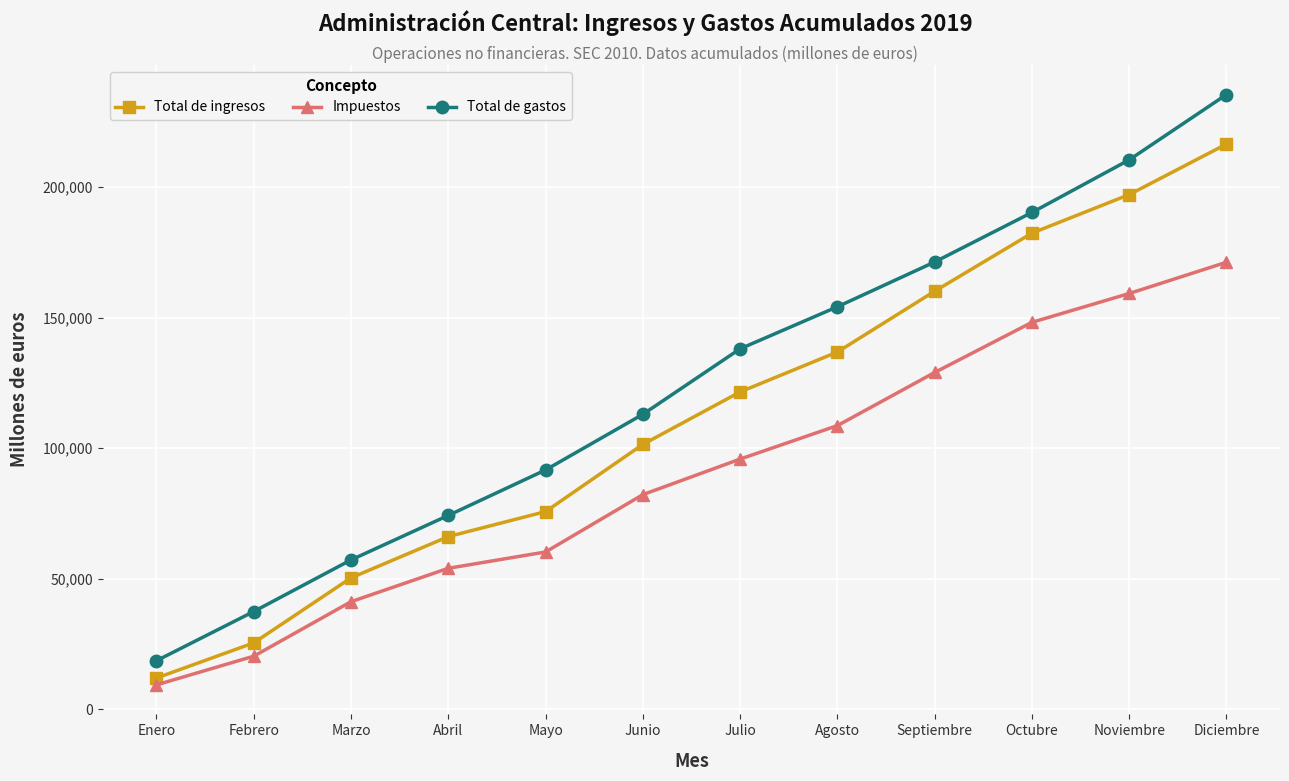

Which category has the lowest value across all series?

Enero